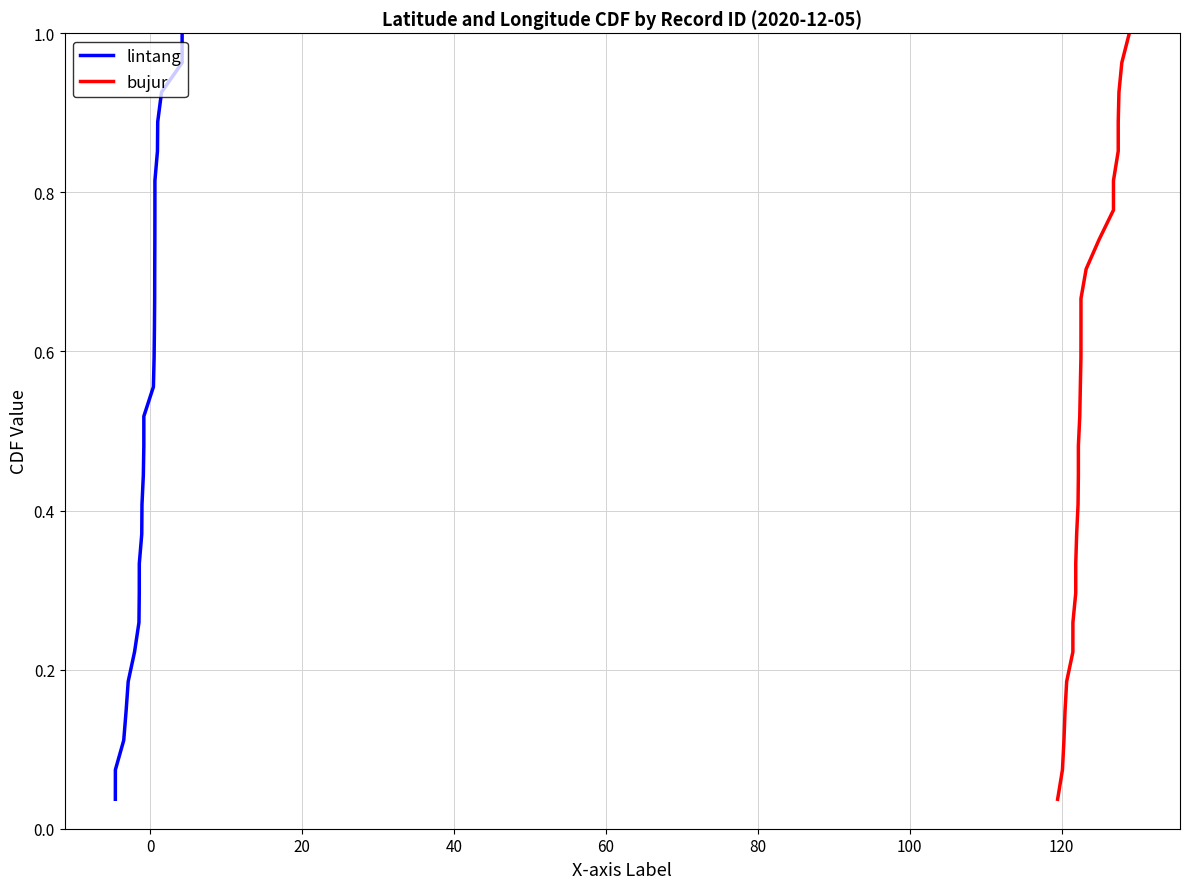

True or false: lintang and bujur cross at least once.

False